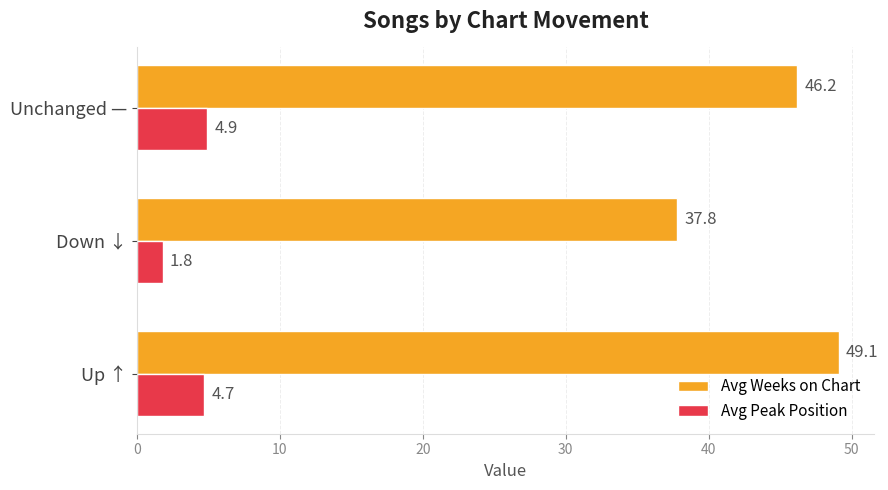

List the series in order of their peak value, lowest first.

Avg Peak Position, Avg Weeks on Chart